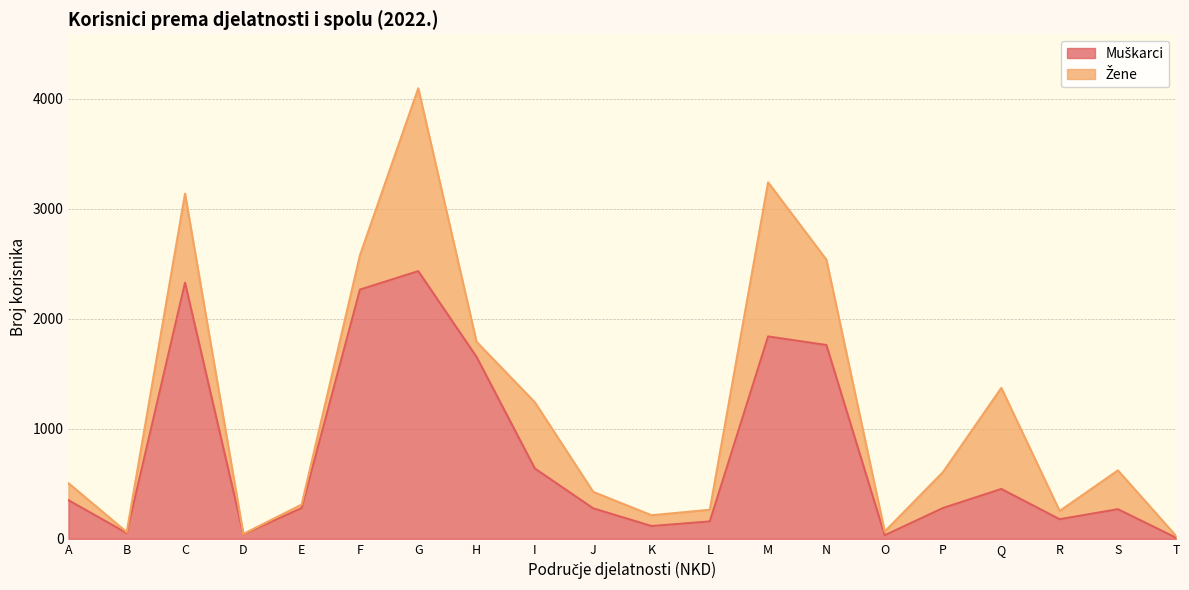

What is the value of the 7th point from the left?

2434